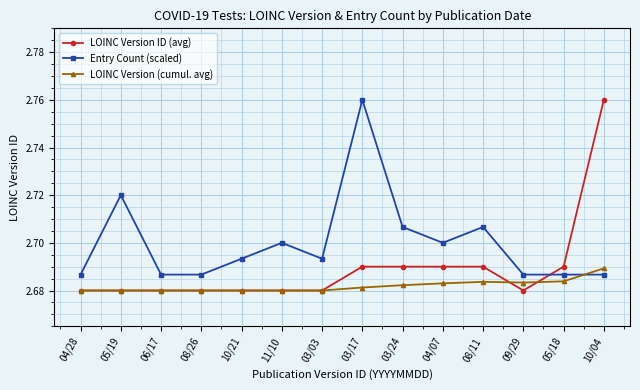

Which series has the widest spread of values?

LOINC Version ID (avg)